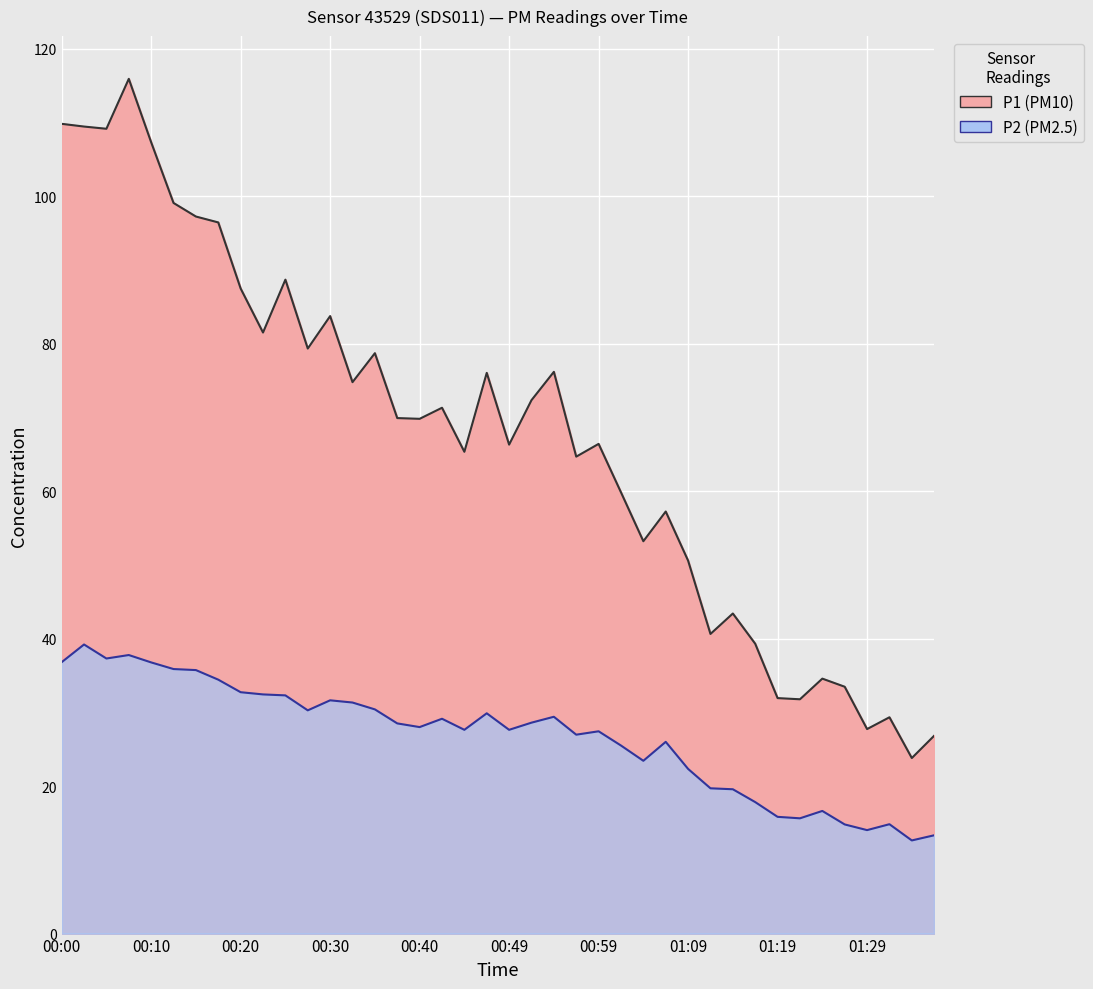

True or false: P1 and P2 cross at least once.

False